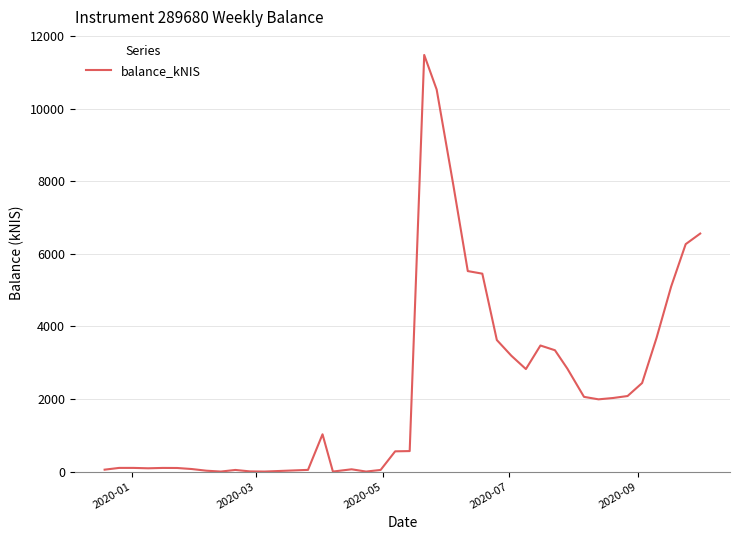

What is the maximum value shown in the chart?

11478.7